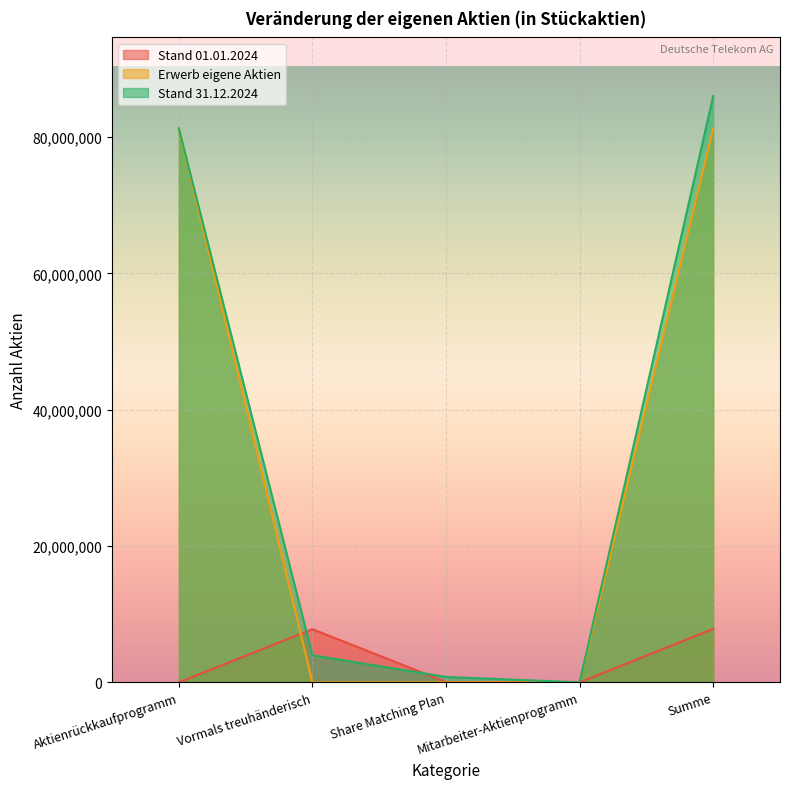

Rank the categories by Stand 01.01.2024 value from highest to lowest.

Summe, Vormals treuhänderisch, Share Matching Plan, Aktienrückkaufprogramm, Mitarbeiter-Aktienprogramm